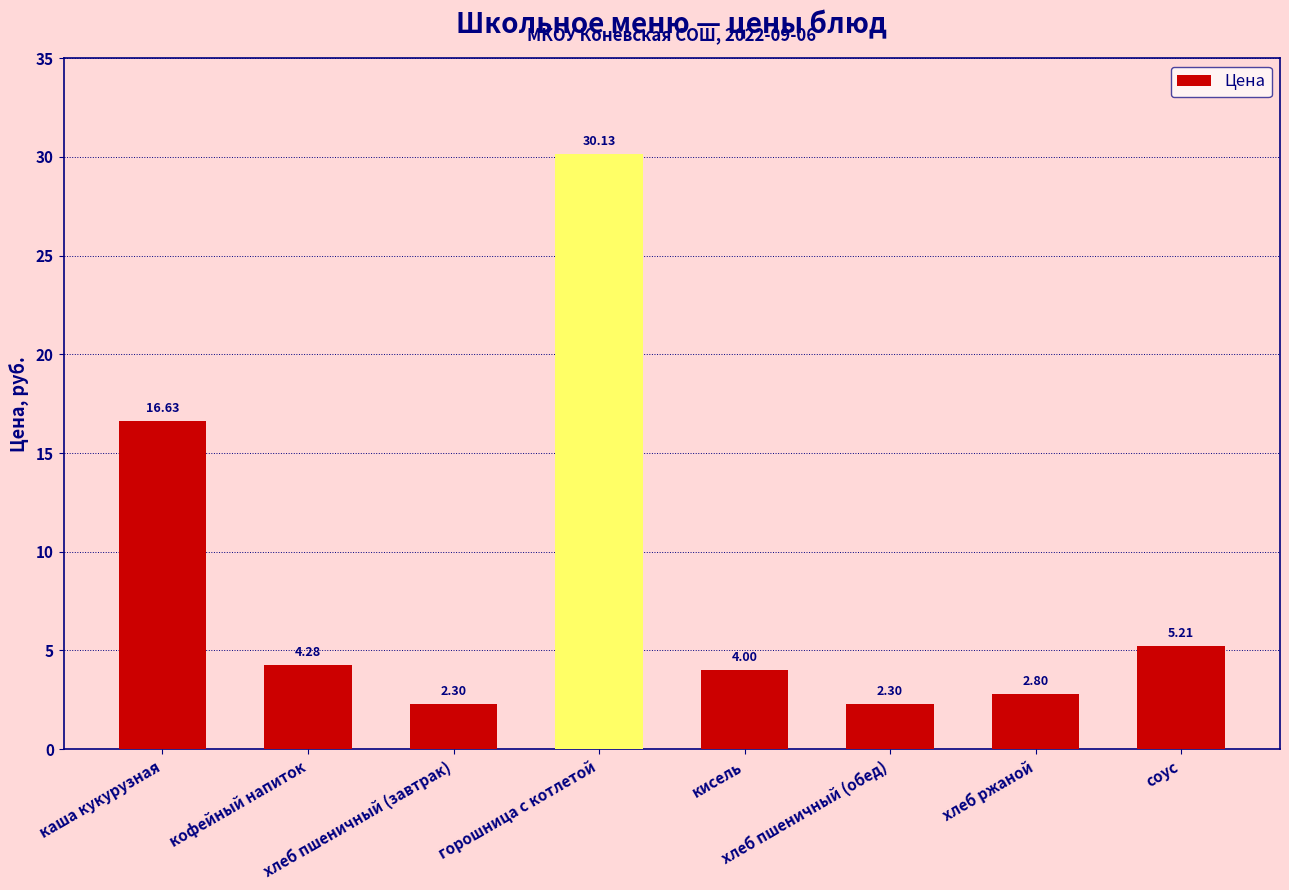

Where is the data nearest to the value 16?

каша кукурузная